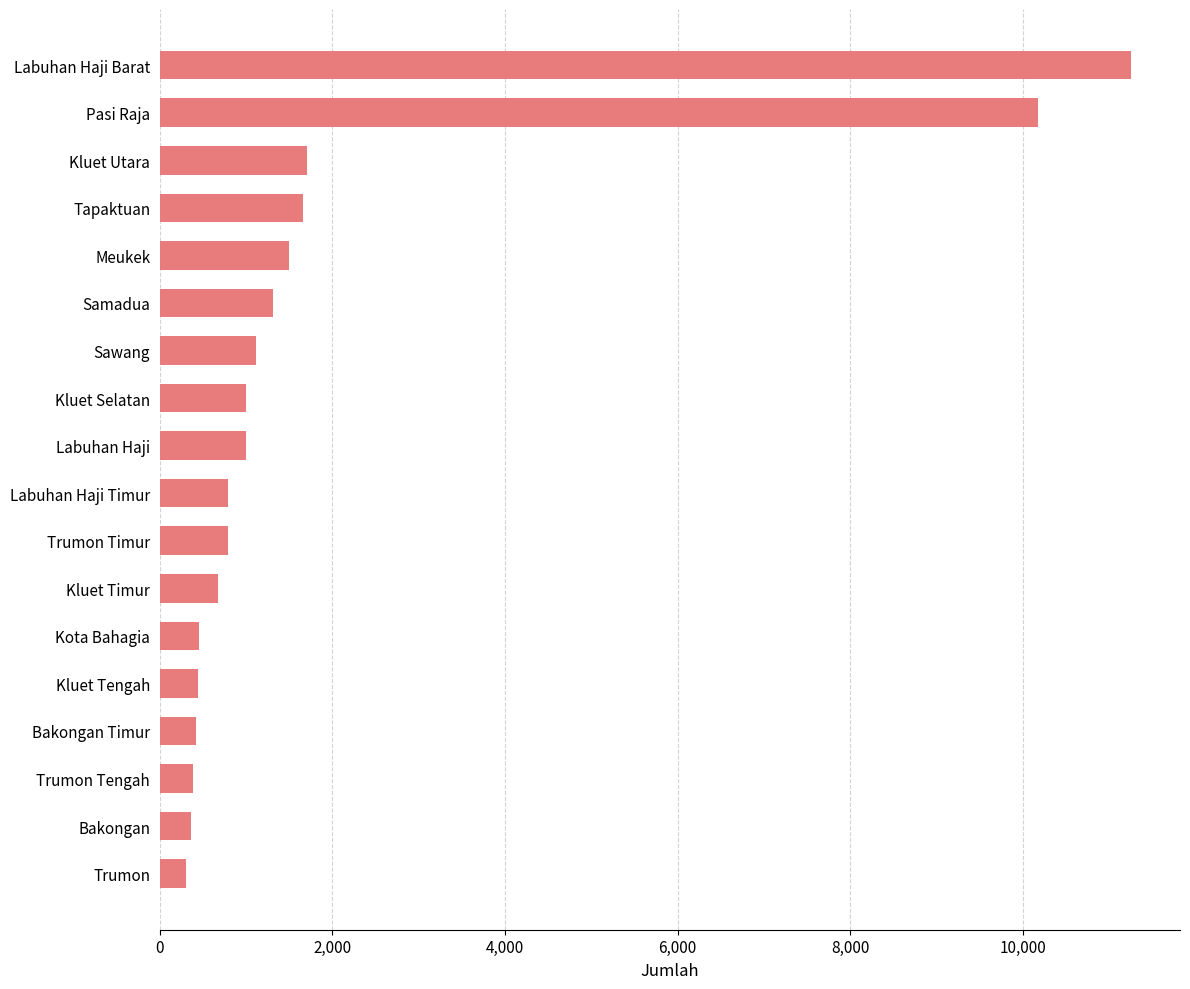

What is the maximum value shown in the chart?

11262